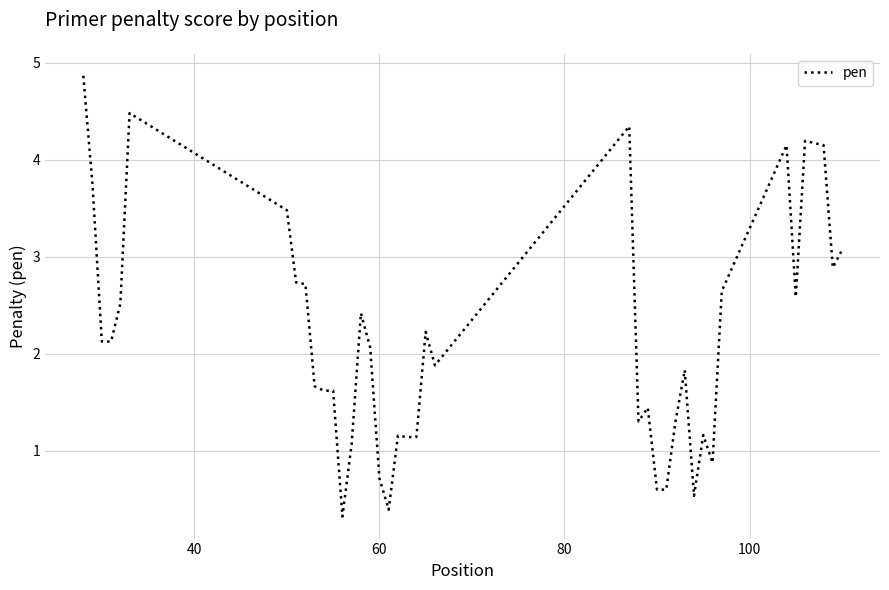

What is the greatest value displayed?

4.9